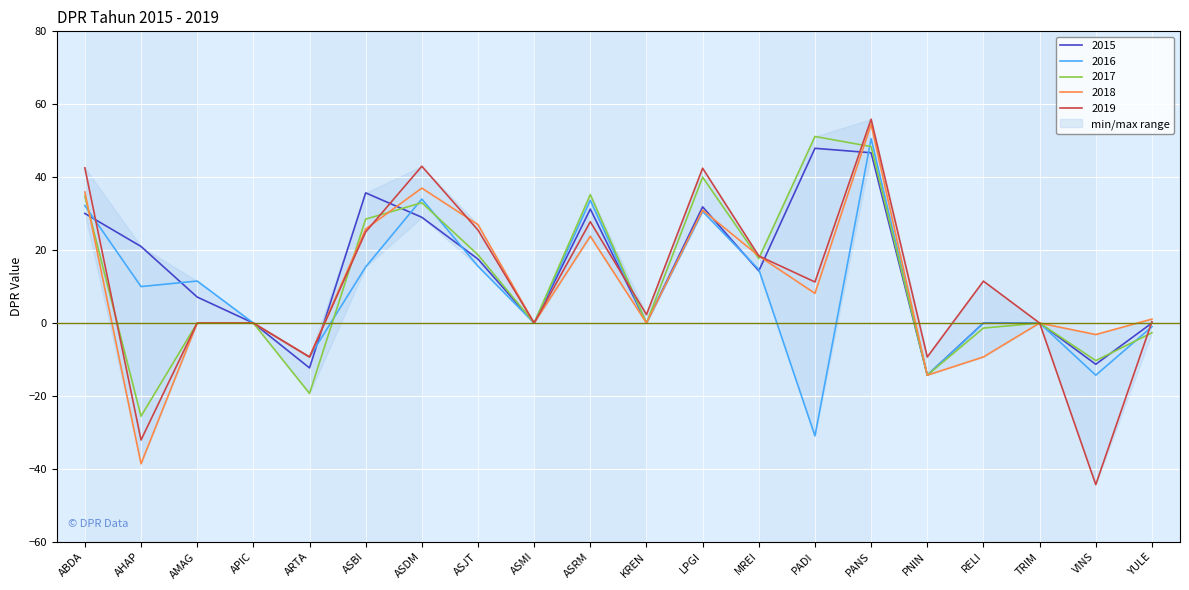

Where is the first local minimum for 2019?

AHAP